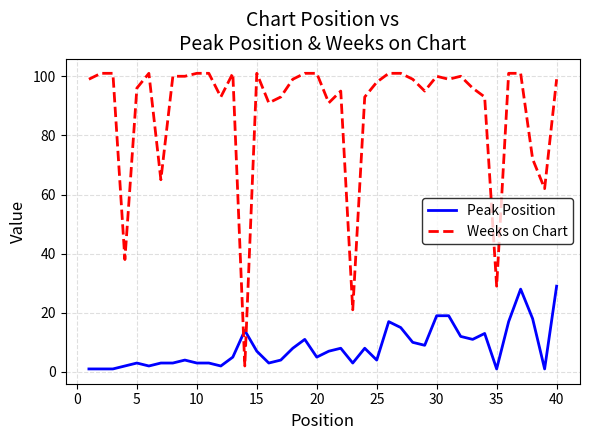

What is the maximum value for Peak Position?

29